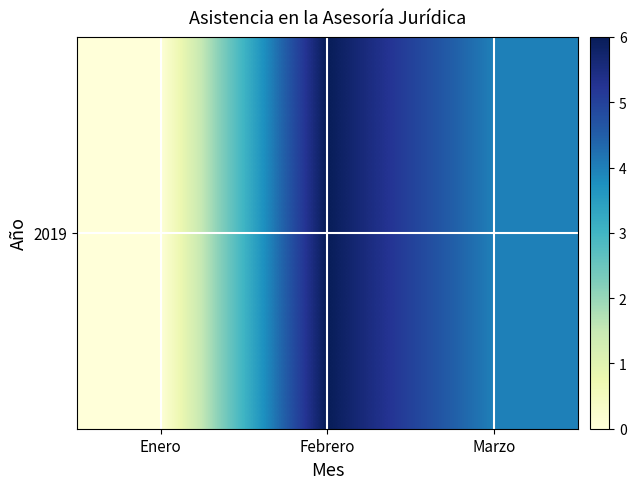

Rank the categories by value from highest to lowest.

Febrero, Marzo, Enero